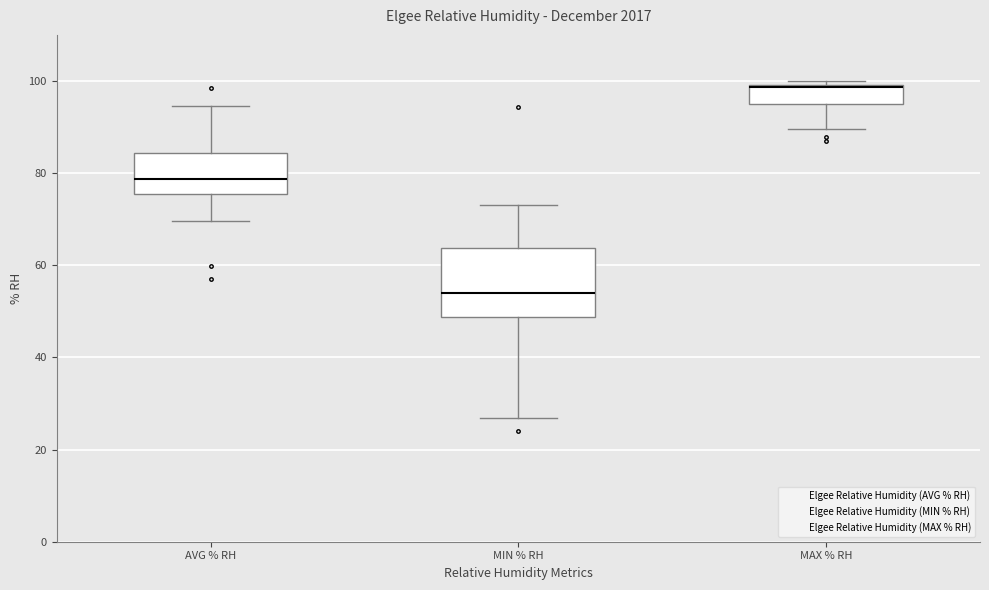

Reading left to right, read every box against the y-axis: the position of its median line, the range the box covers, and the ends of its whiskers. The values are not printed on the chart, so give them approximately, as read against the axis.

AVG % RH: median 78, box 76 to 84, whiskers 70 to 94
MIN % RH: median 54, box 48 to 64, whiskers 26 to 74
MAX % RH: median 98, box 96 to 100, whiskers 90 to 100 (just above the box's upper edge)